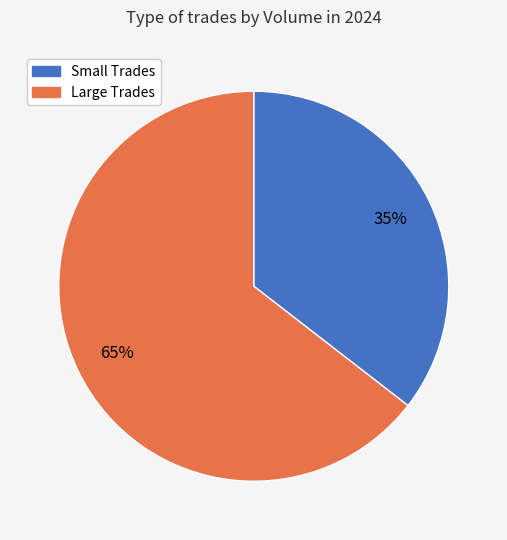

To the nearest percent, what is the average slice percentage?

50%